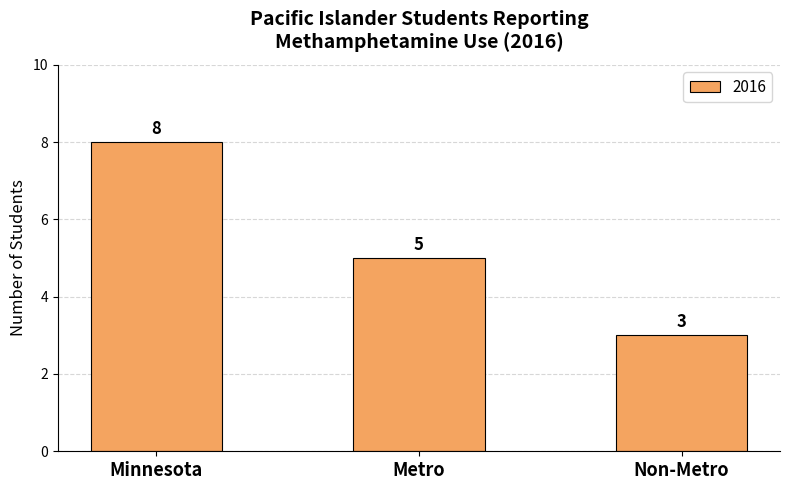

How many distinct data groups are displayed?

1